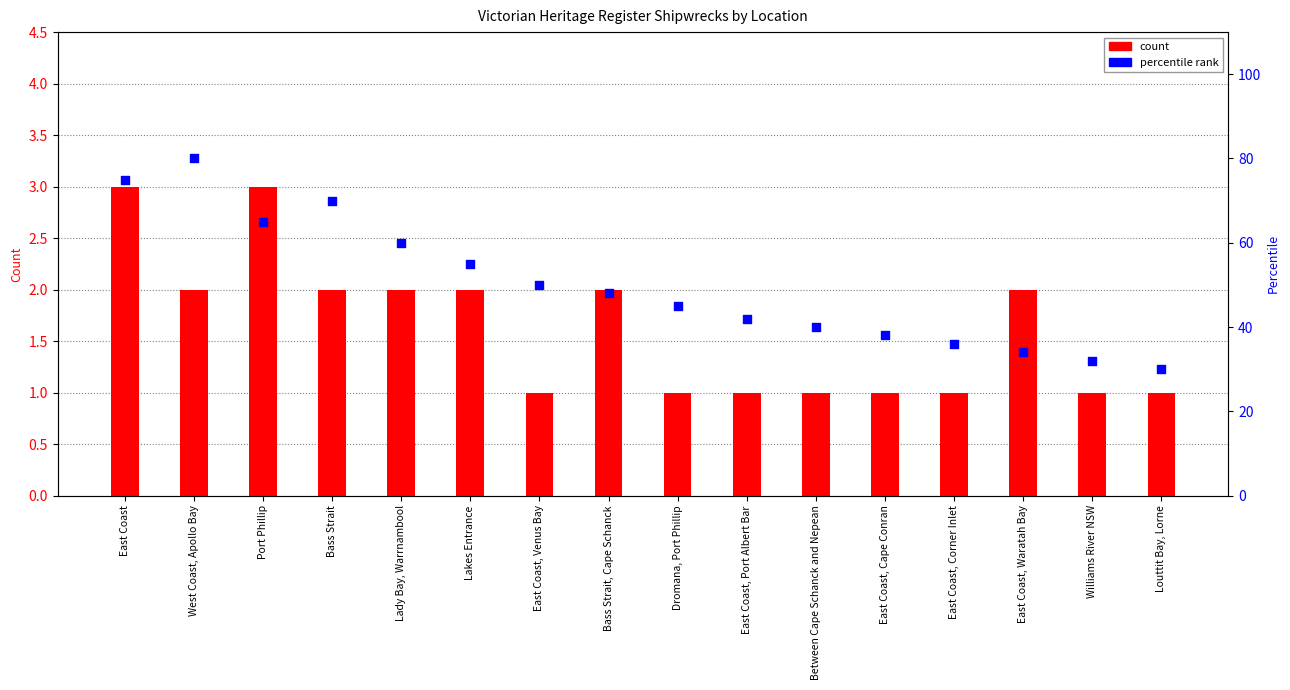

Is the value of percentile rank at Williams River NSW greater than the value of count at Dromana, Port Phillip?

Yes